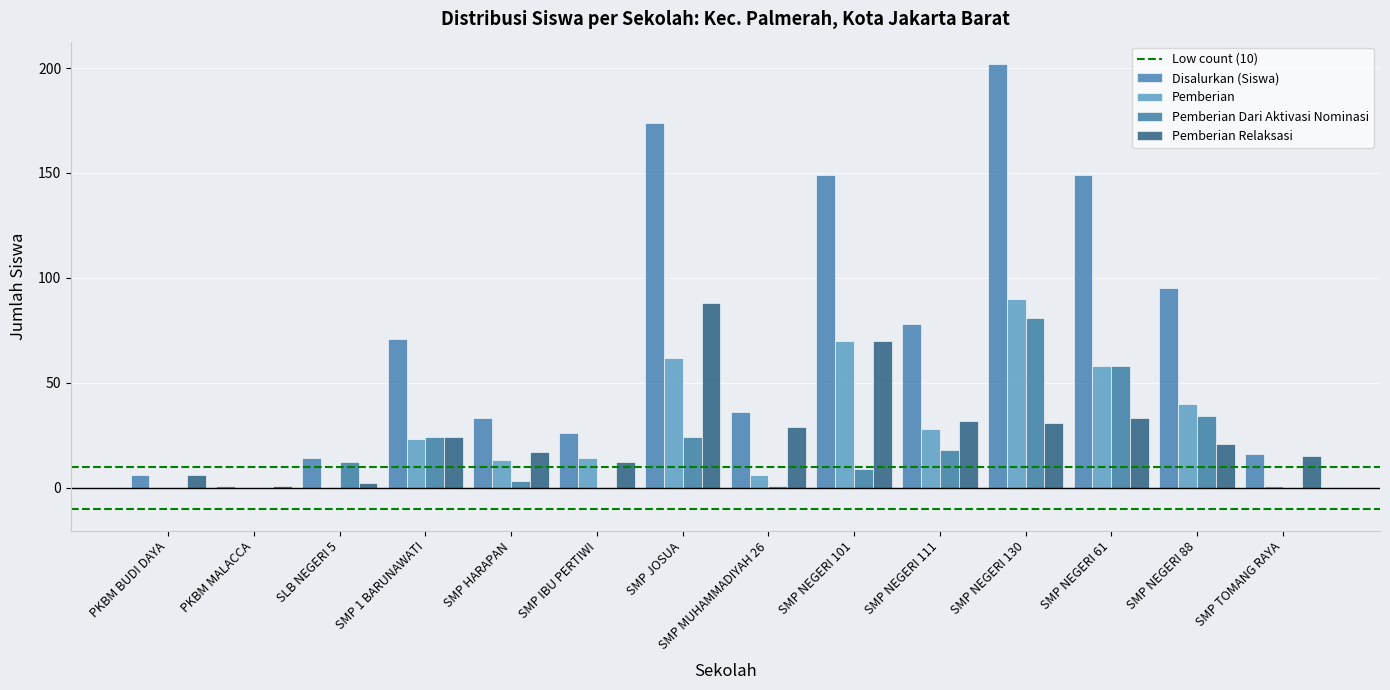

Which has a higher value, SMP 1 BARUNAWATI or SMP NEGERI 88?

SMP NEGERI 88